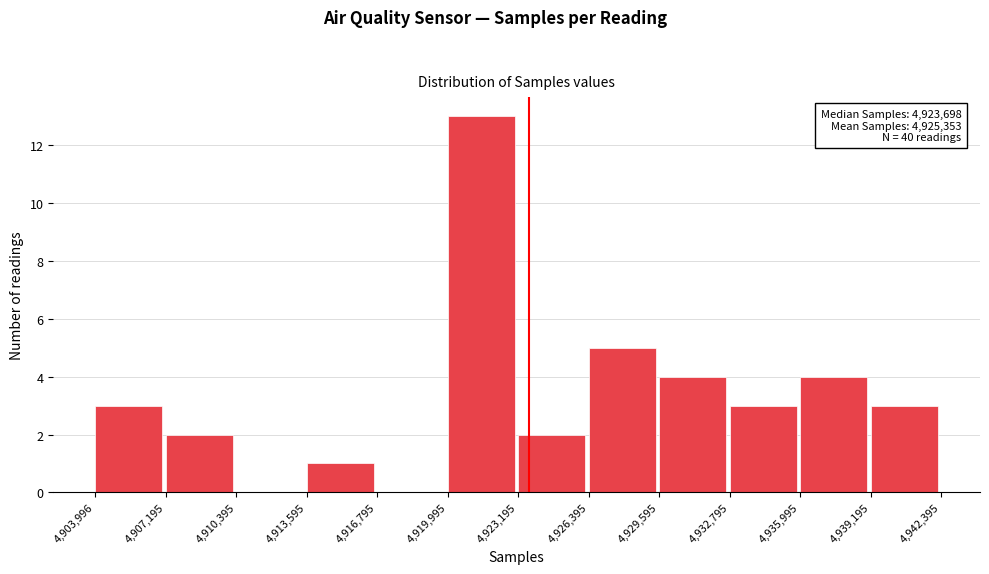

Which range on the x-axis has the tallest bar?

4,919,995 to 4,923,195